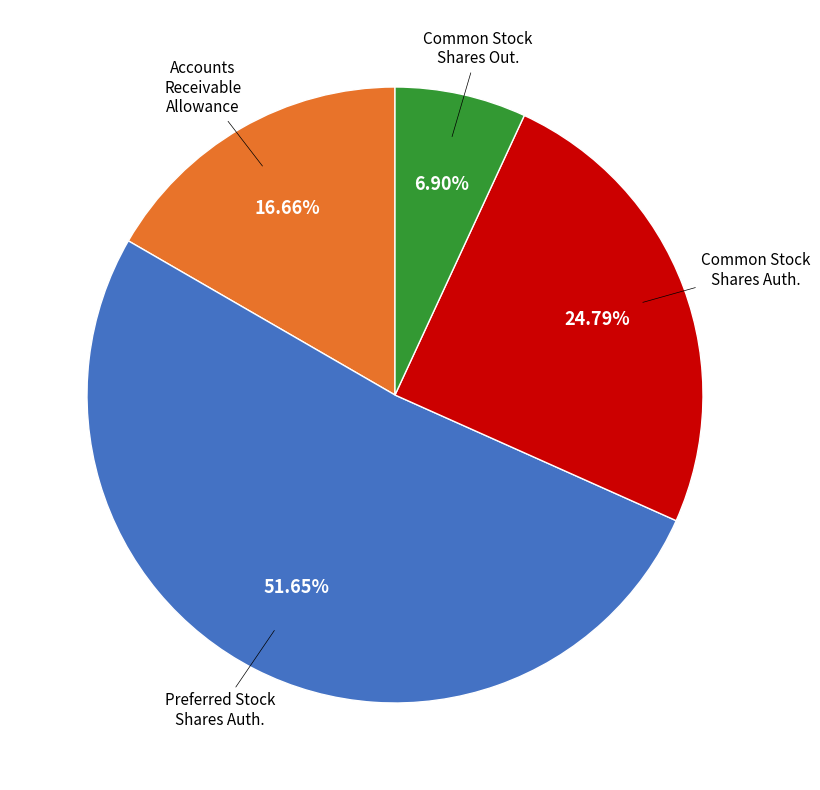

Does any single category account for the majority?

Yes